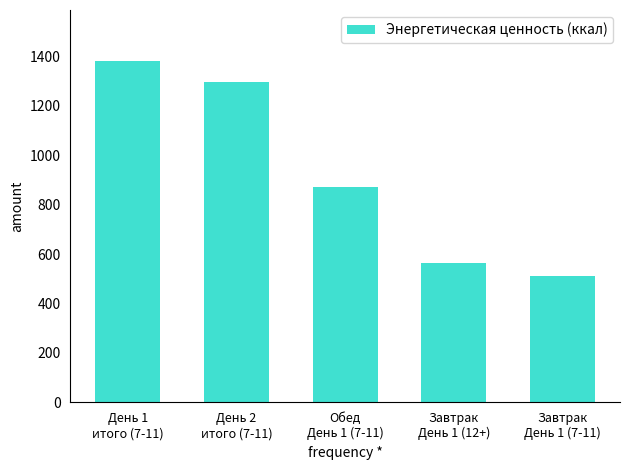

What is the sum of the values at Завтрак
День 1 (7-11) and День 2
итого (7-11)?

1804.9